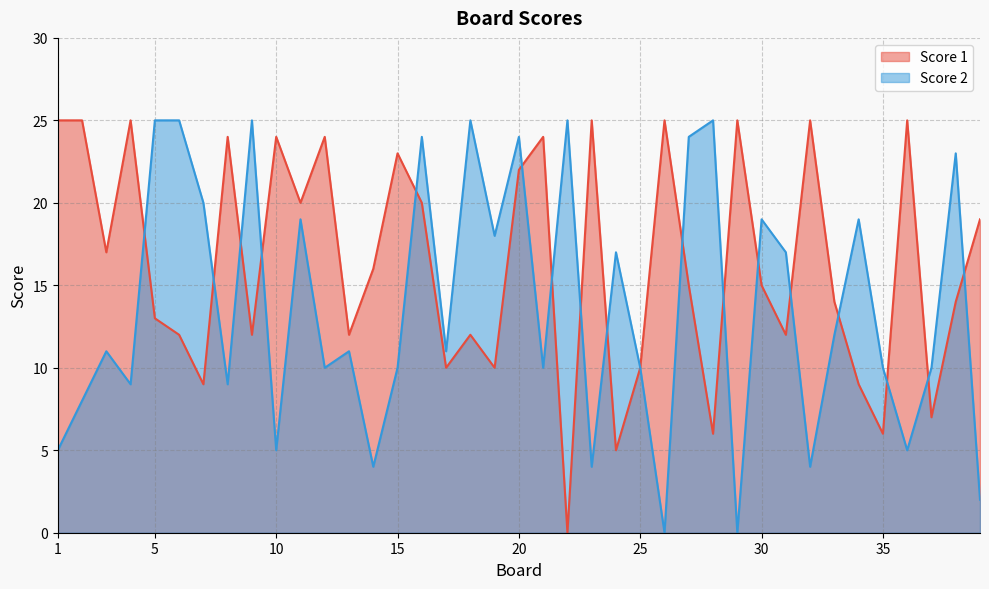

Reading left to right, transcribe all the data shown in this chart.

Score 1: 25	25	17	25	13	12	9	24	12	24	20	24	12	16	23	20	10	12	10	22	24	0	25	5	10	25	15	6	25	15	12	25	14	9	6	25	7	14	19
Score 2: 5	8	11	9	25	25	20	9	25	5	19	10	11	4	10	24	11	25	18	24	10	25	4	17	10	0	24	25	0	19	17	4	12	19	10	5	10	23	2